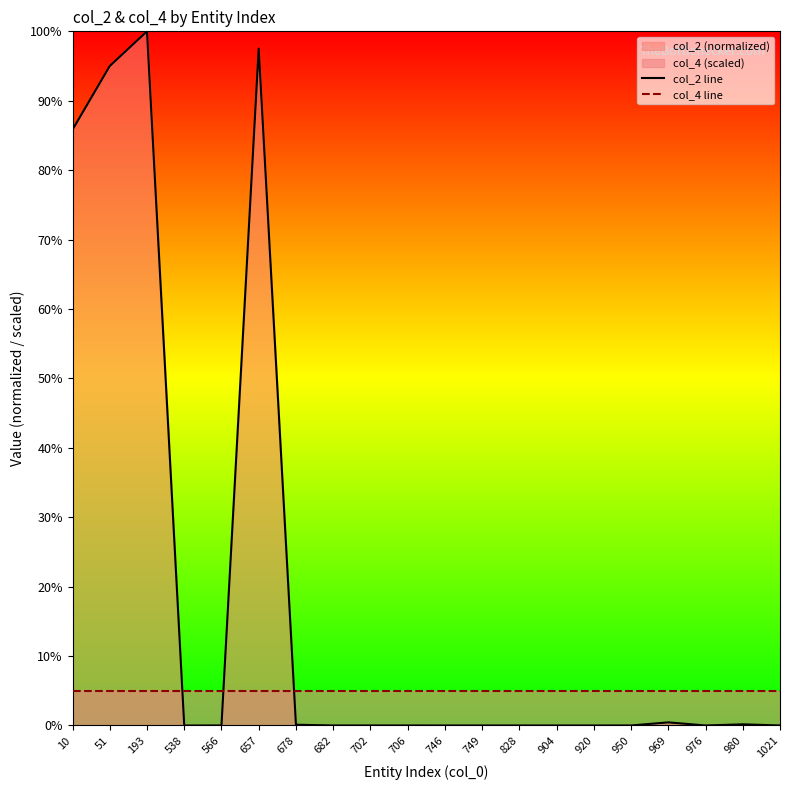

Which series ends up on top after the final intersection of col_2 line and col_4 line?

col_4 line